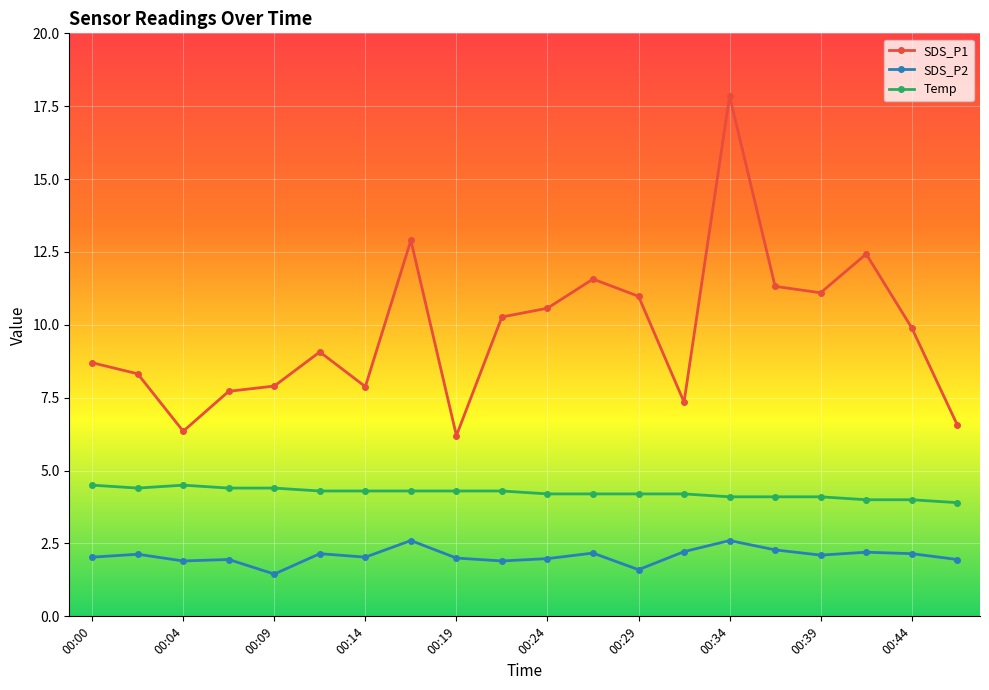

Which series has the widest spread of values?

SDS_P1